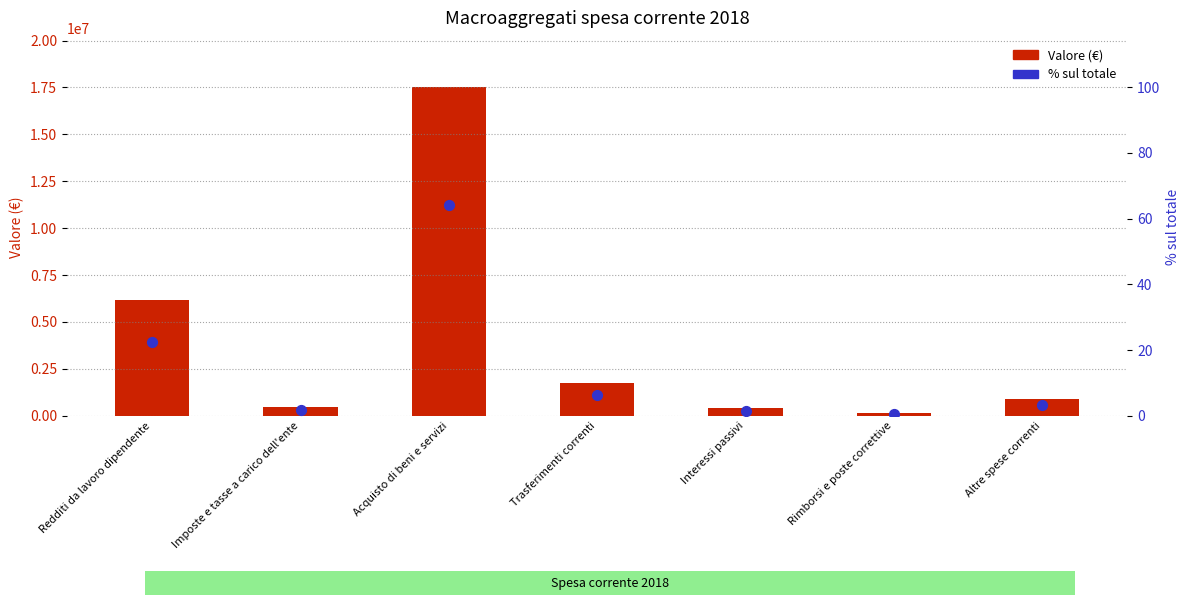

Is the value of Valore (€) at Acquisto di beni e servizi greater than the value of % sul totale at Interessi passivi?

Yes